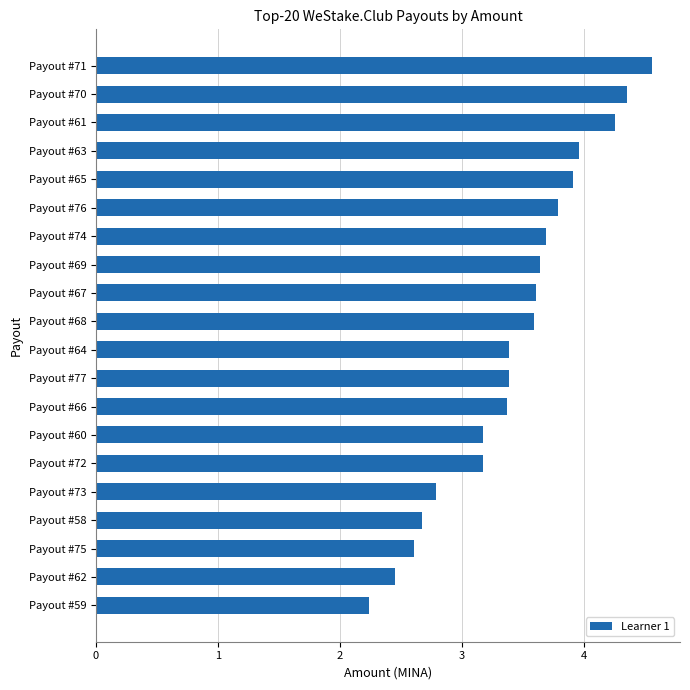

What is the change in value from Payout #66 to Payout #65?

+0.5